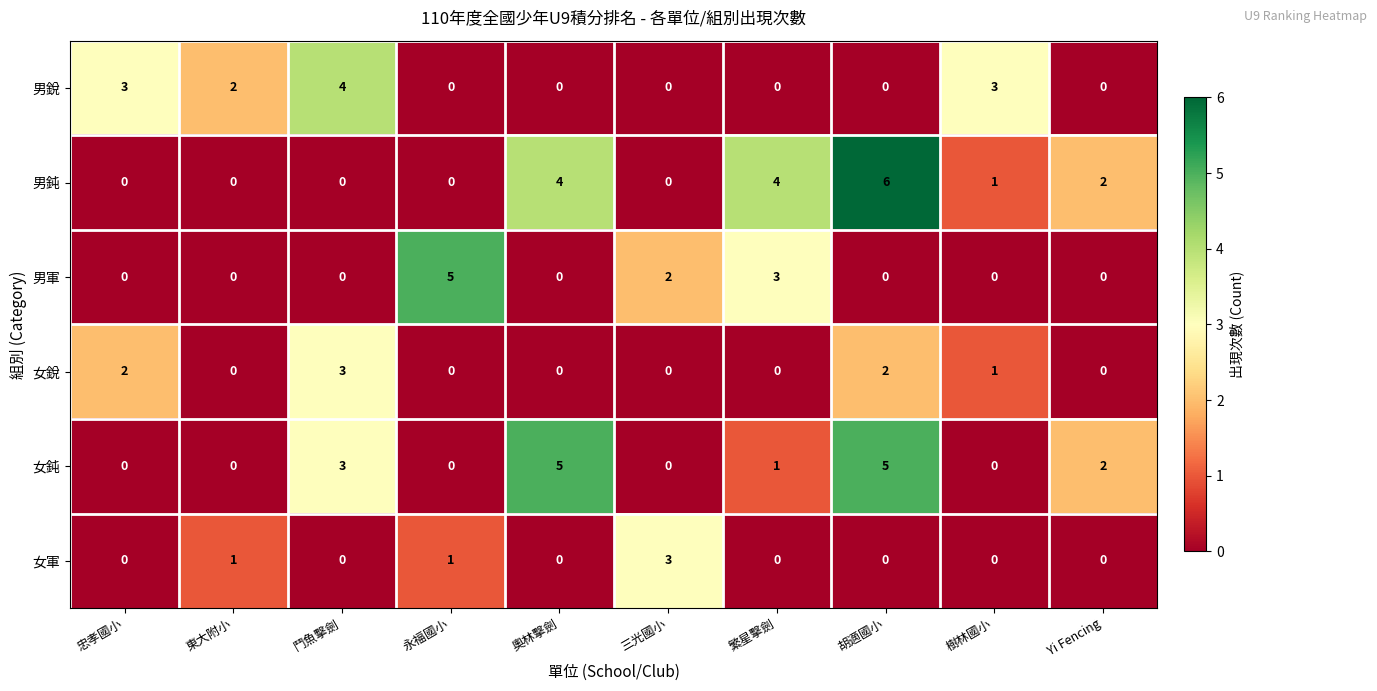

Which series has the largest total across all categories?

男鈍